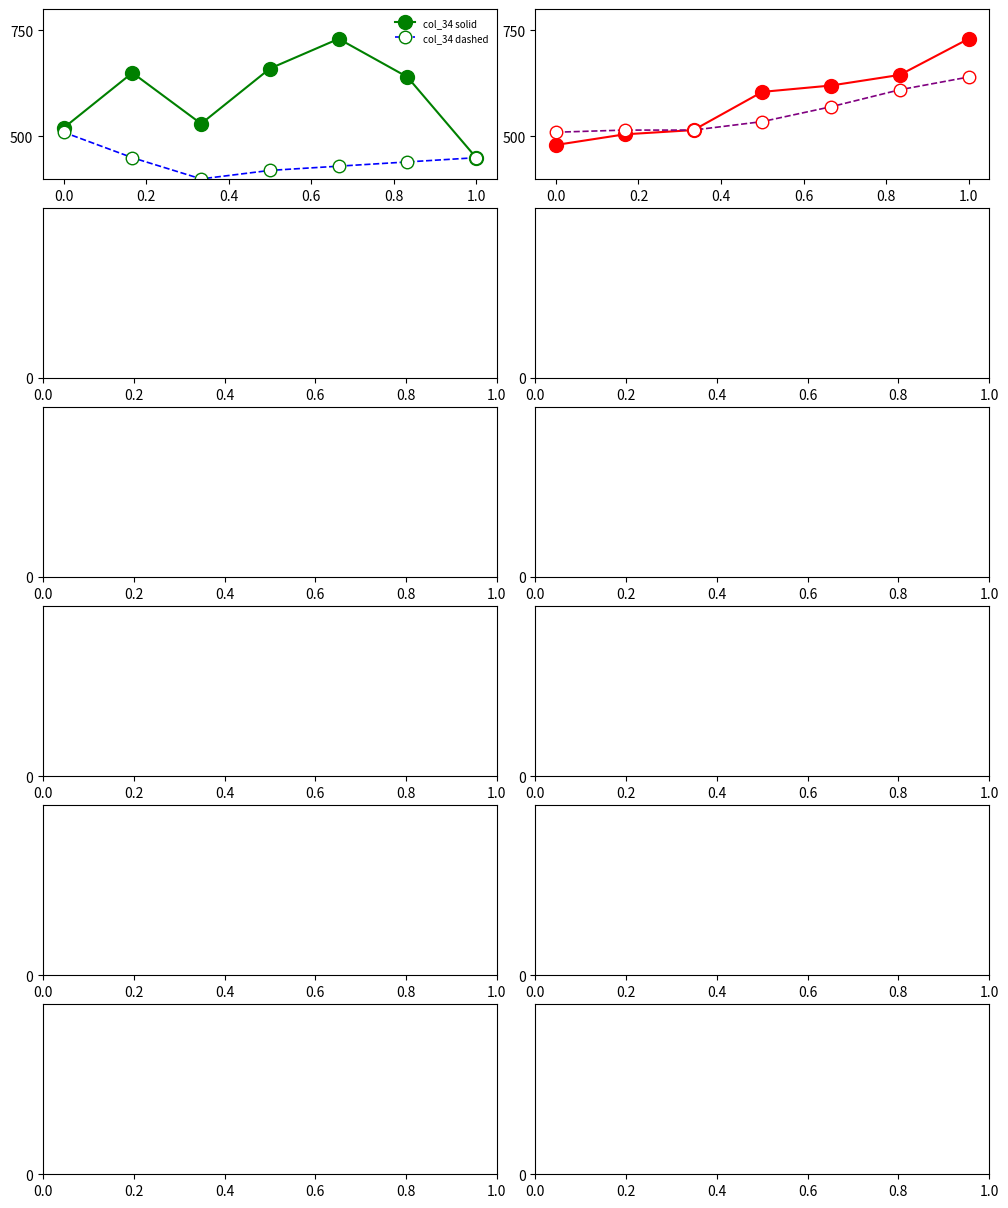

What are all the series names shown in the legend?

col_34 solid, col_34 dashed